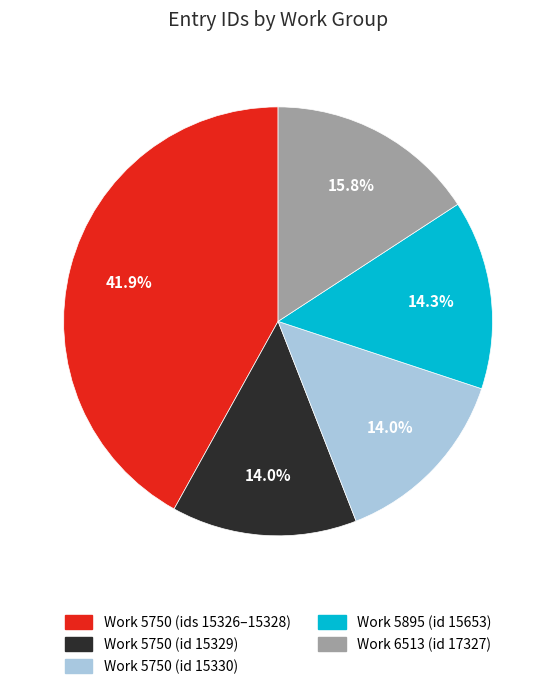

Does any single category account for the majority?

No